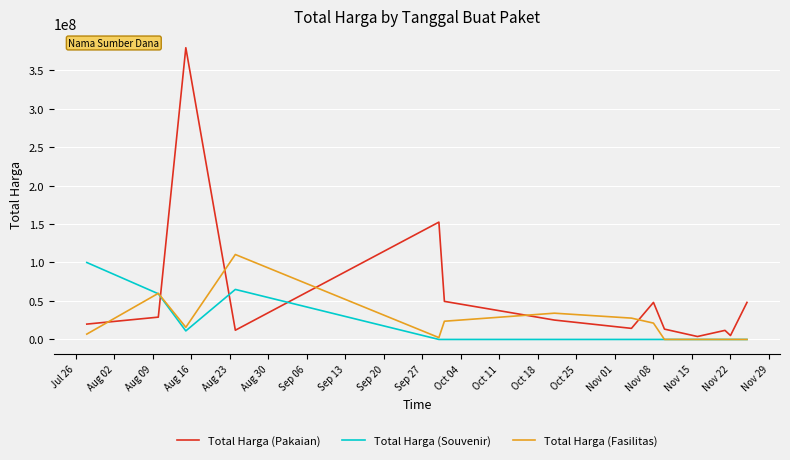

Which series has the largest total across all categories?

Total Harga (Pakaian)